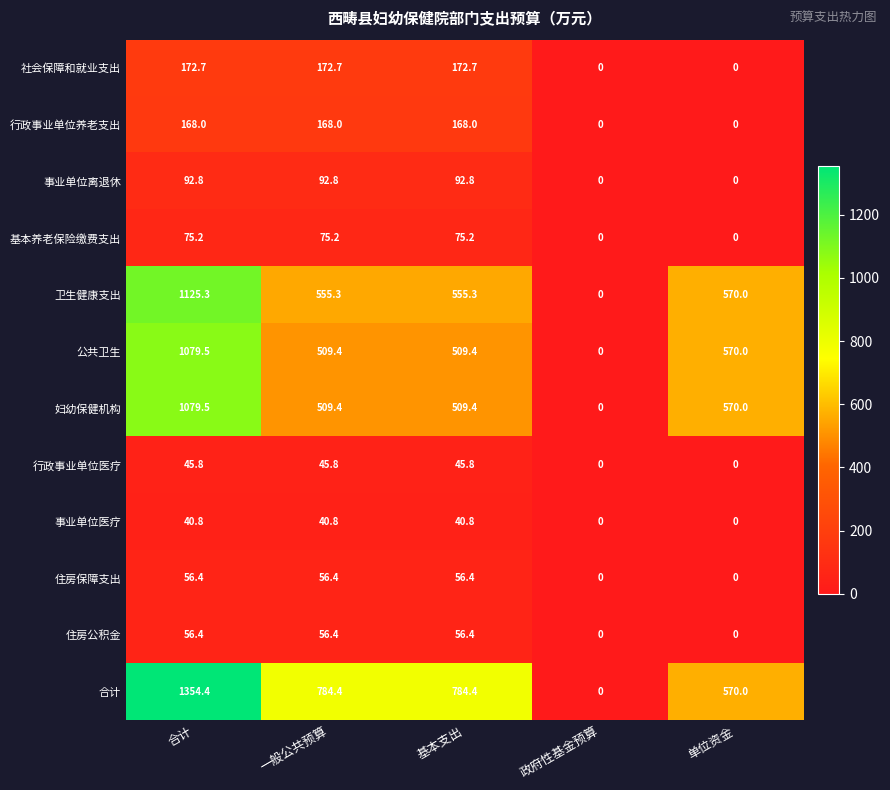

What is the difference between the maximum and minimum values in the 卫生健康支出 series?

1125.3